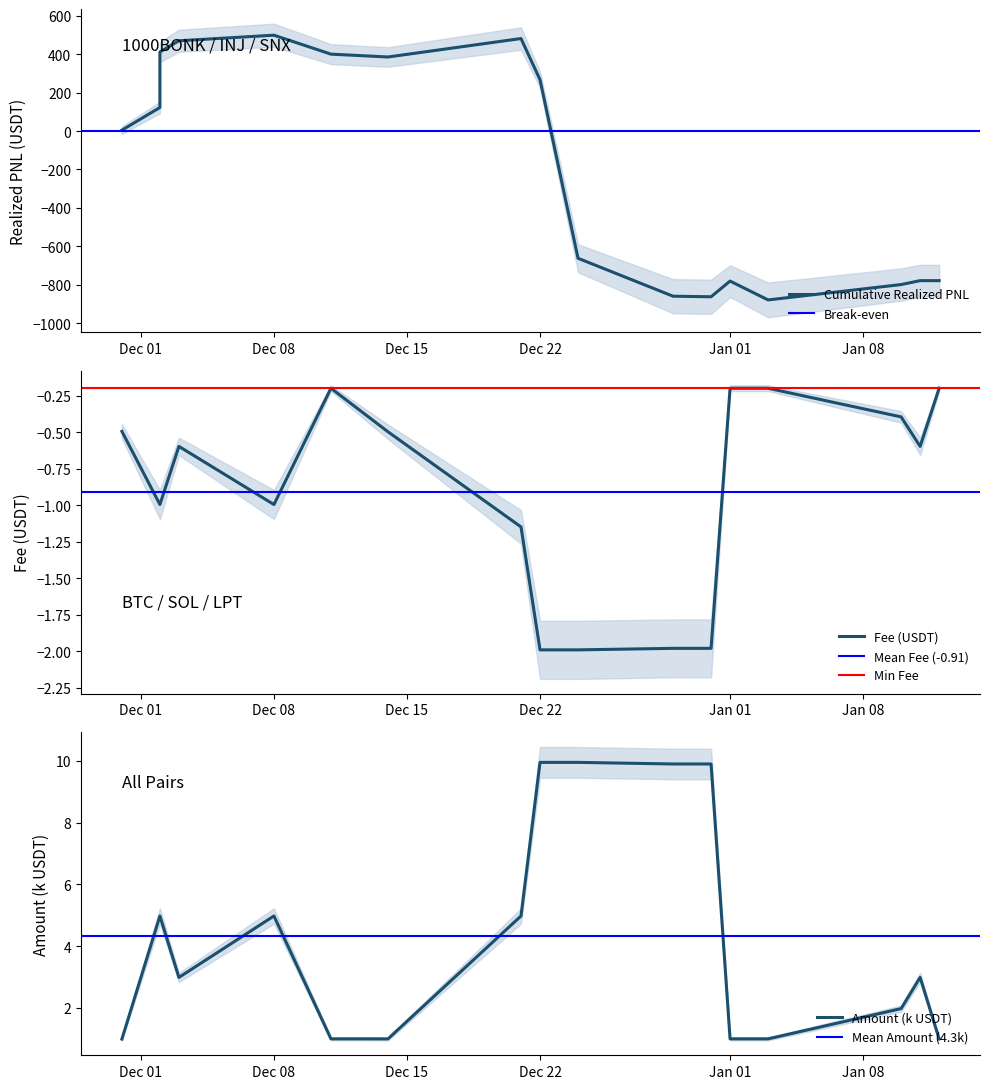

What is the highest value of the fee series?

-0.2